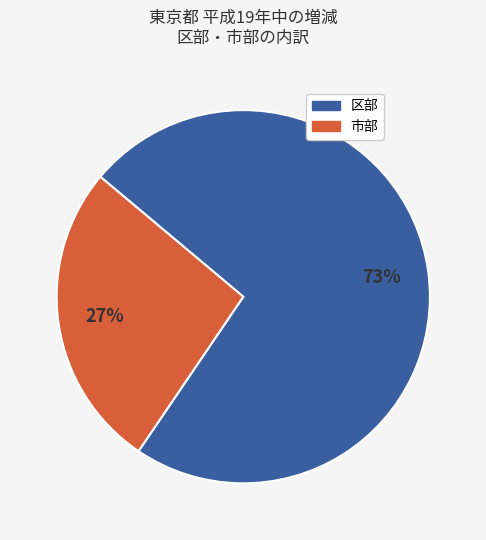

Does 市部 account for over 50% of the chart?

No